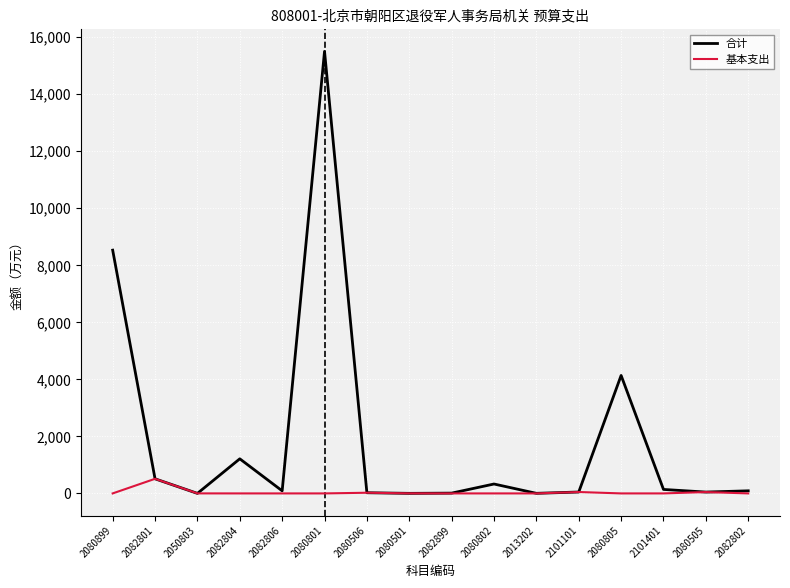

Rank the series at 2080899 from highest to lowest value.

合计, 基本支出